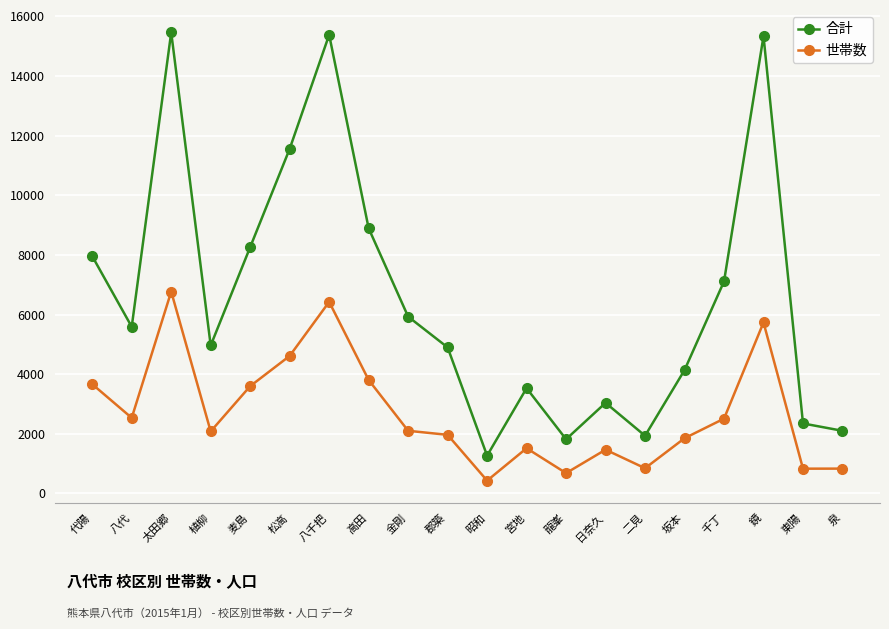

What is the difference between the highest and lowest values at 二見?

1089